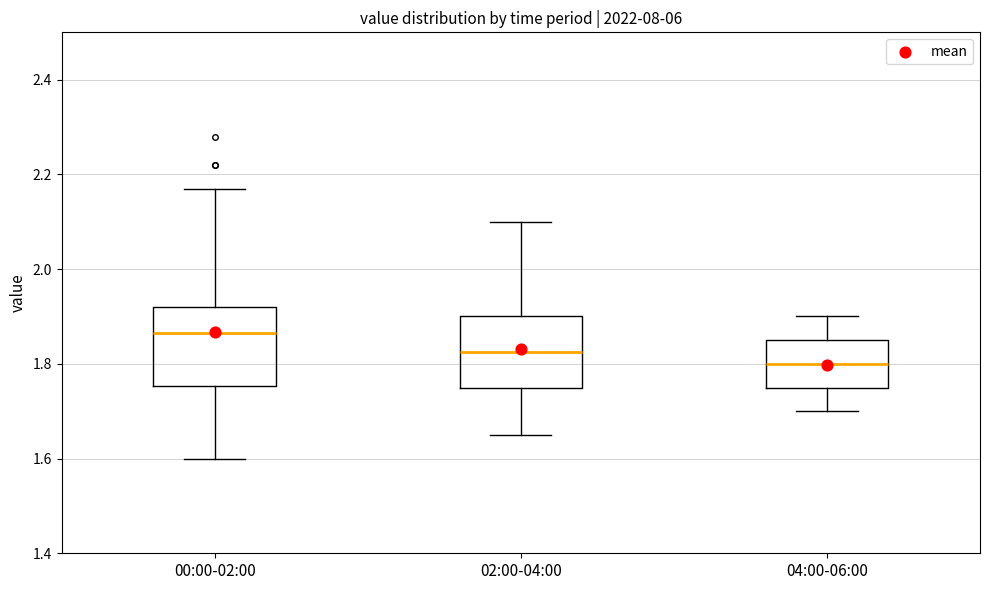

Reading left to right, transcribe this box plot: for each box, give where its median line is, the range the box spans, and where its two whiskers end, as read against the y-axis. The values are not printed on the chart, so give them approximately, as read against the axis.

00:00-02:00: median 1.86, box 1.76 to 1.92, whiskers 1.60 to 2.18
02:00-04:00: median 1.82, box 1.76 to 1.90, whiskers 1.66 to 2.10
04:00-06:00: median 1.80, box 1.76 to 1.86, whiskers 1.70 to 1.90